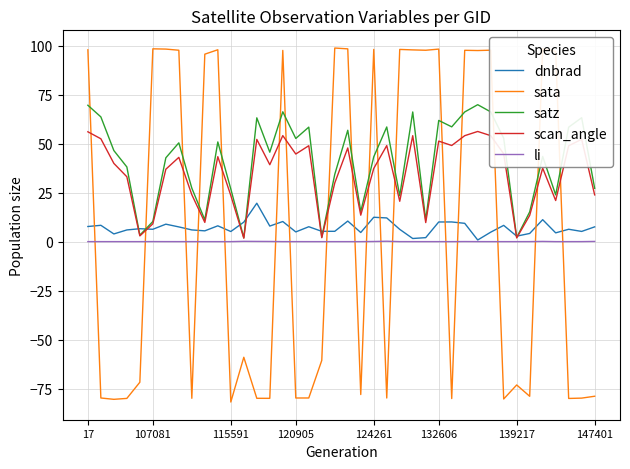

What is the greatest value displayed?

98.7